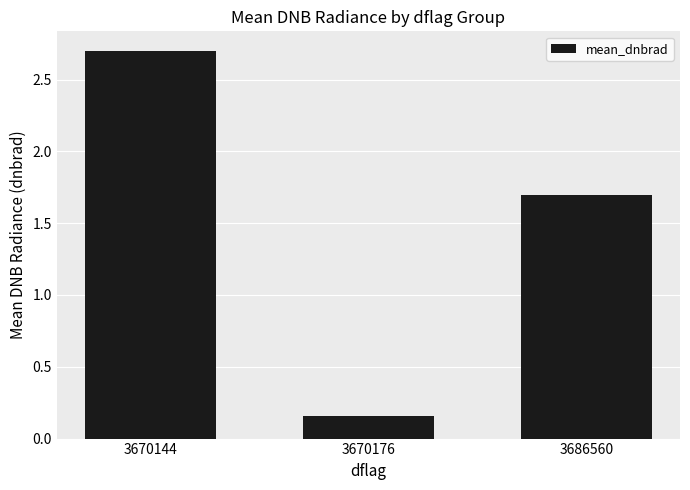

Approximately how many times larger is the value at 3670144 compared to 3686560?

1.6